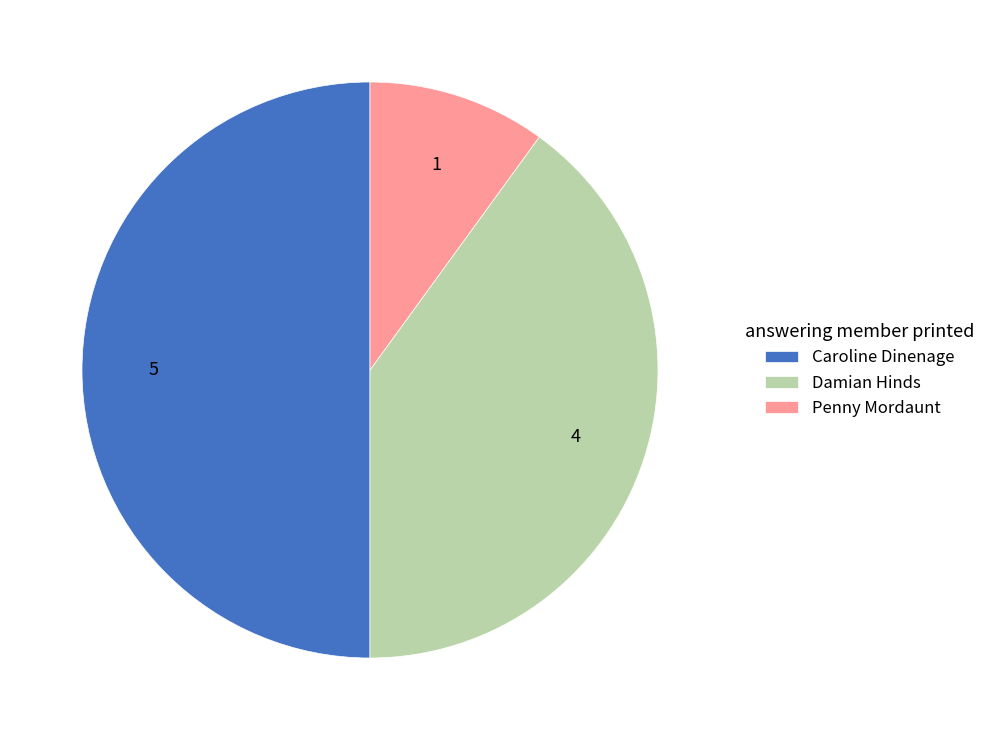

True or false: Caroline Dinenage accounts for 50% of the total.

True